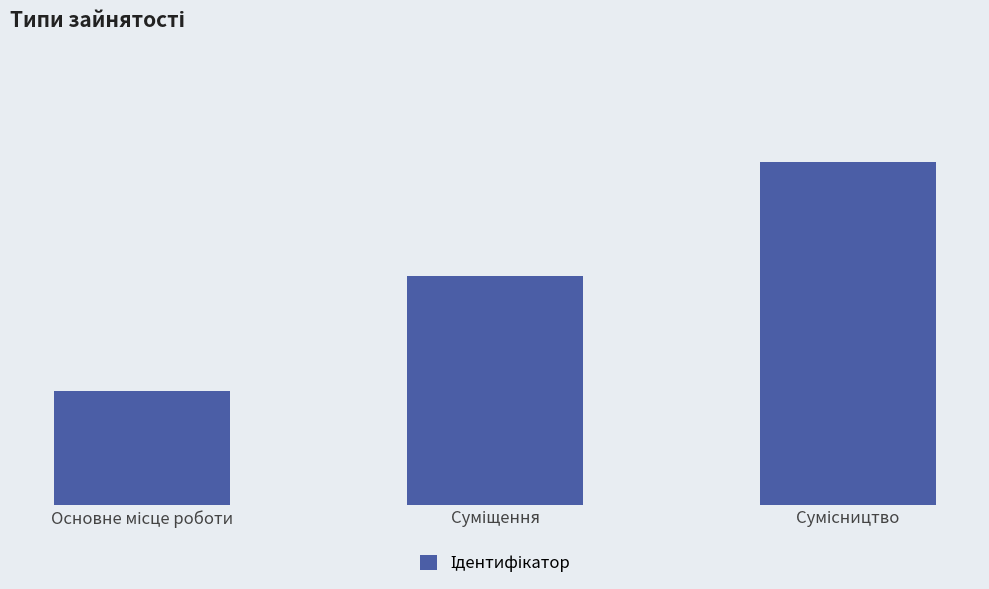

What is the greatest value displayed?

3